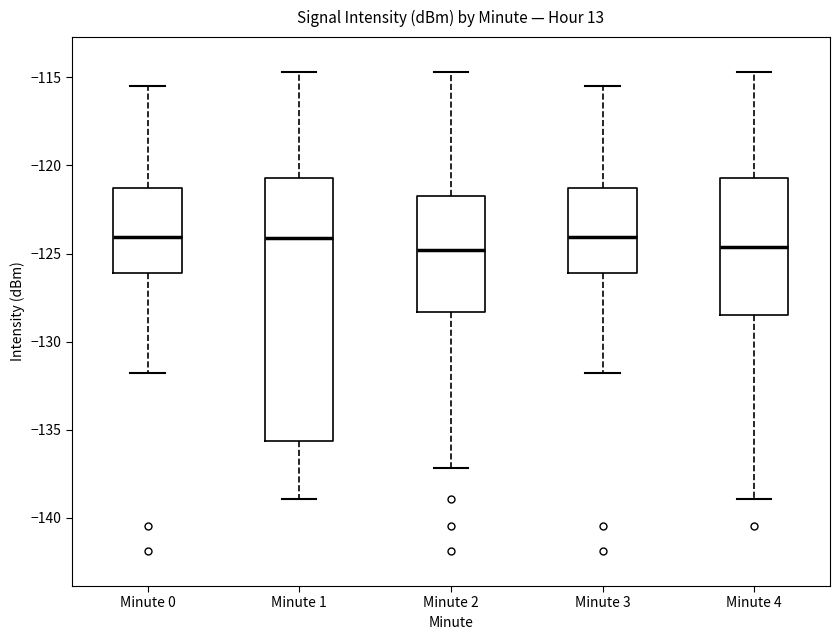

Reading left to right, transcribe this box plot: for each box, give where its median line is, the range the box spans, and where its two whiskers end, as read against the y-axis. The values are not printed on the chart, so give them approximately, as read against the axis.

Minute 0: median -124.0, box -126.0 to -121.5, whiskers -132.0 to -115.5
Minute 1: median -124.0, box -135.5 to -120.5, whiskers -139.0 to -114.5
Minute 2: median -125.0, box -128.5 to -121.5, whiskers -137.0 to -114.5
Minute 3: median -124.0, box -126.0 to -121.5, whiskers -132.0 to -115.5
Minute 4: median -124.5, box -128.5 to -120.5, whiskers -139.0 to -114.5